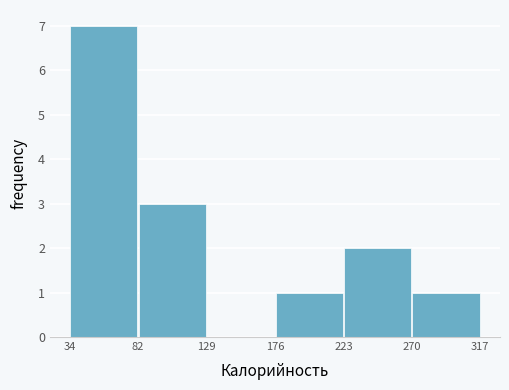

Reading left to right, transcribe this chart: for each bar, give the range it covers on the x-axis and its height. The values are not printed on the chart, so give them approximately, as read against the axis.

34 to 82: 7
82 to 129: 3
129 to 176: 0
176 to 223: 1
223 to 270: 2
270 to 317: 1